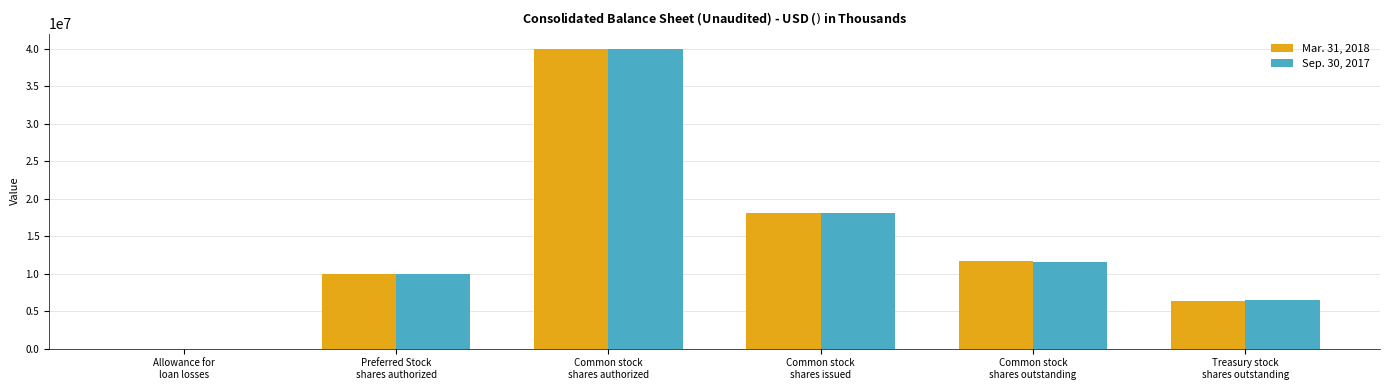

Is it true that Mar. 31, 2018 equals 10510 at Allowance for
loan losses?

True